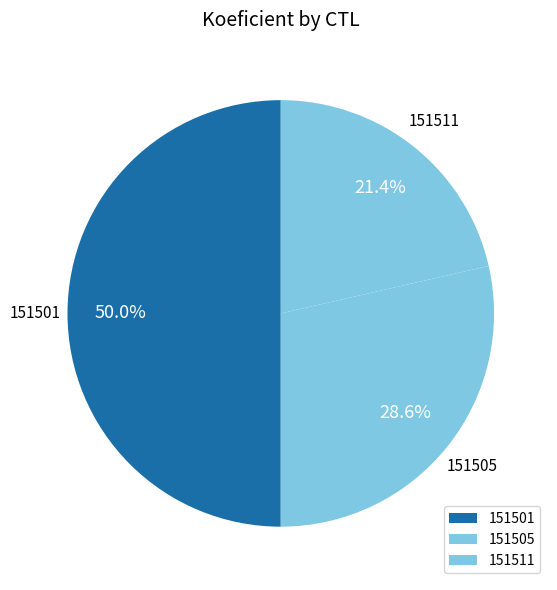

Rank the categories by value from lowest to highest.

151511, 151505, 151501